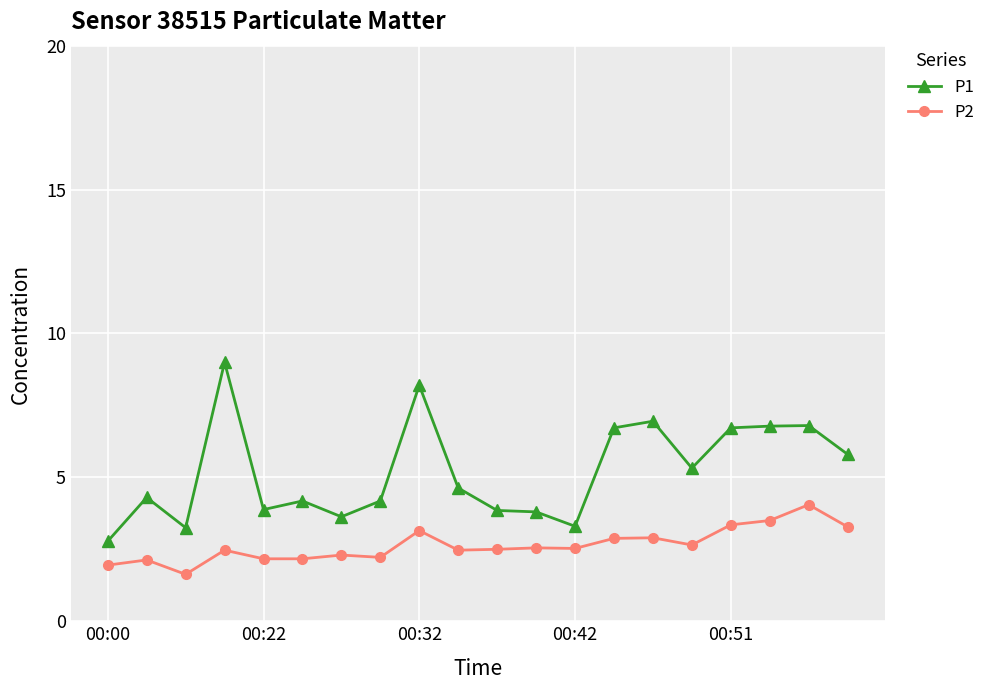

In P1, how many points are lower than both neighbors (excluding endpoints)?

5